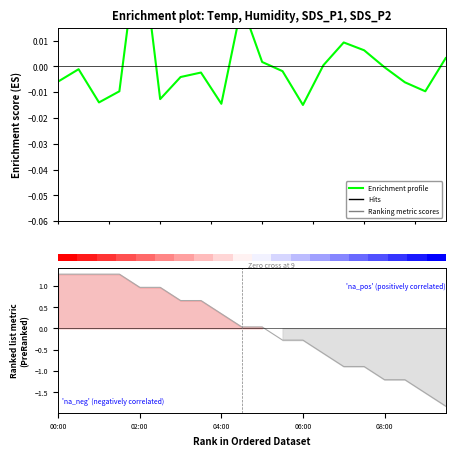

Is it true that Ranking metric scores equals 0.5 at 5.0?

False